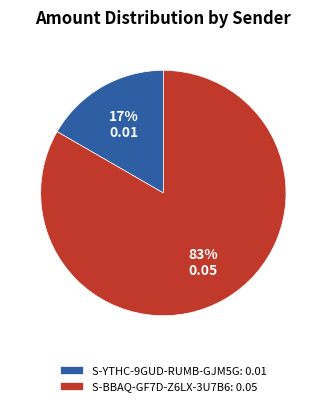

True or false: S-BBAQ-GF7D-Z6LX-3U7B6: 0.05 accounts for 73% of the total.

False